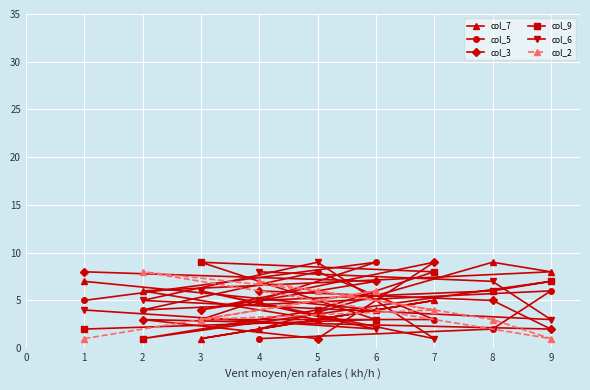

What is the value of the col_6 point at the 4th from the left?

8